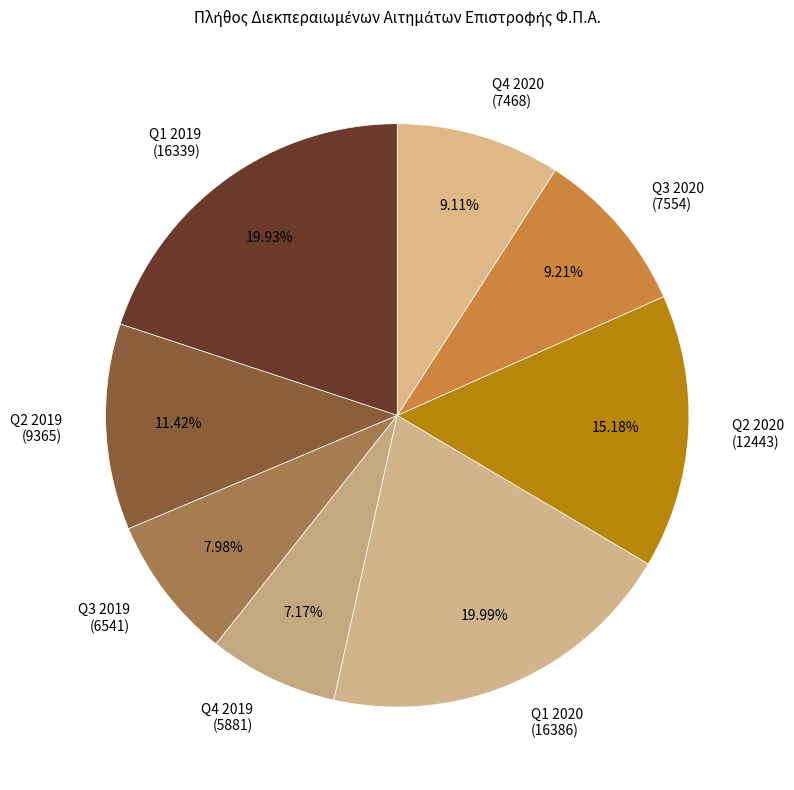

Approximately how many times larger is the value at Q2 2020 (12443) compared to Q4 2019 (5881)?

2.1